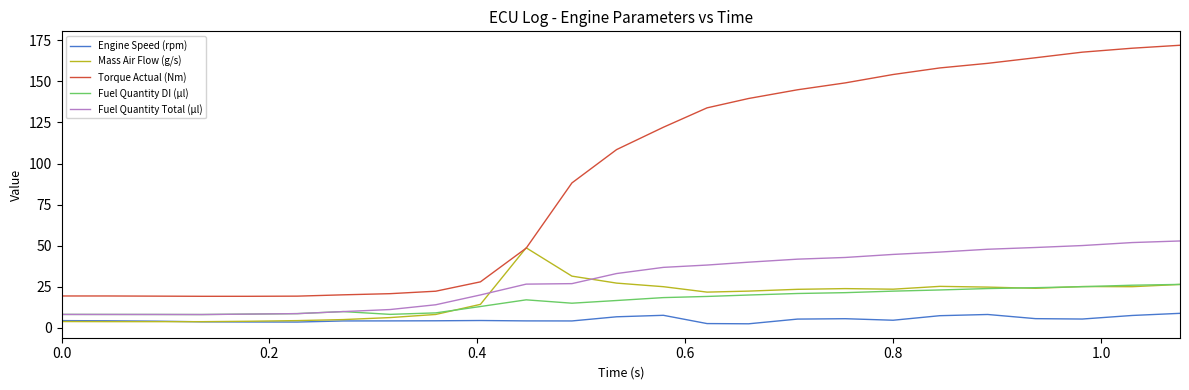

True or false: Fuel Quantity DI (µl) and Torque Actual (Nm) cross at least once.

False